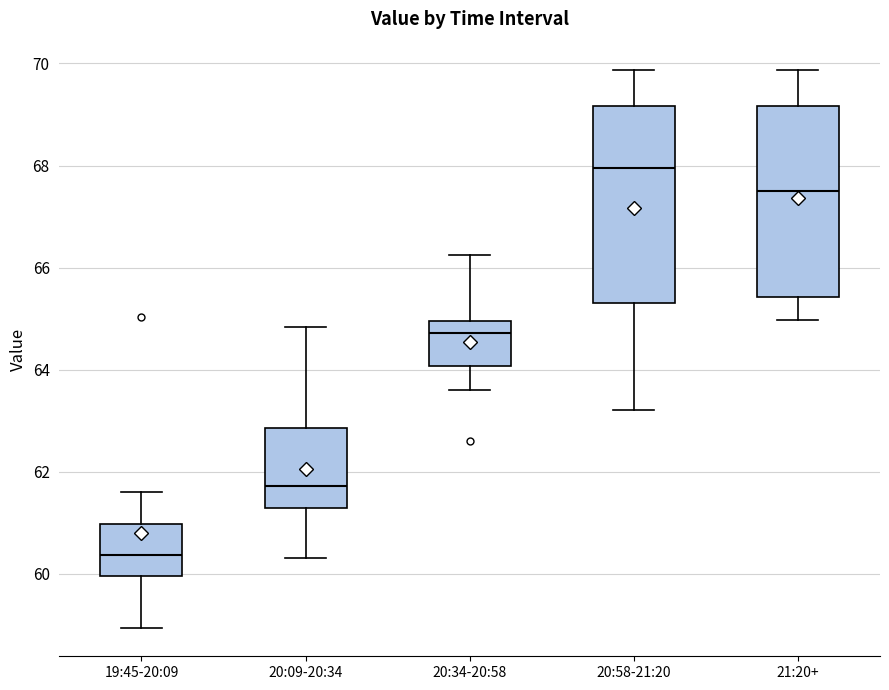

Reading left to right, read every box against the y-axis: the position of its median line, the range the box covers, and the ends of its whiskers. The values are not printed on the chart, so give them approximately, as read against the axis.

19:45-20:09: median 60.4, box 60.0 to 61.0, whiskers 59.0 to 61.6
20:09-20:34: median 61.8, box 61.2 to 62.8, whiskers 60.4 to 64.8
20:34-20:58: median 64.8, box 64.0 to 65.0, whiskers 63.6 to 66.2
20:58-21:20: median 68.0, box 65.4 to 69.2, whiskers 63.2 to 69.8
21:20+: median 67.4, box 65.4 to 69.2, whiskers 65.0 to 69.8